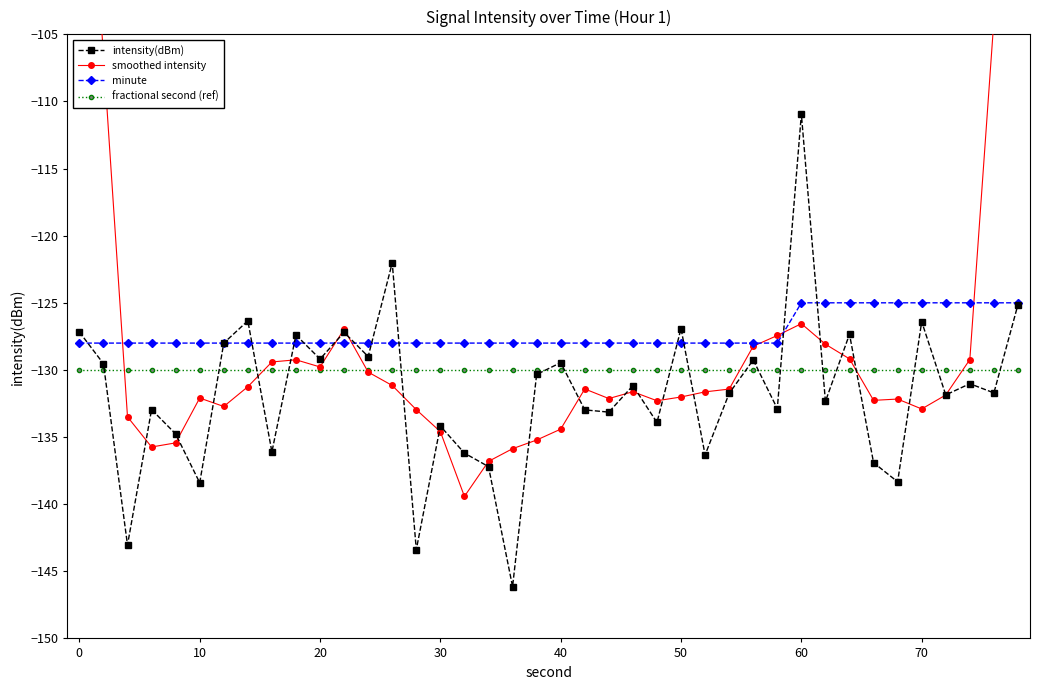

True or false: minute and fractional second (ref) intersect in this chart.

False